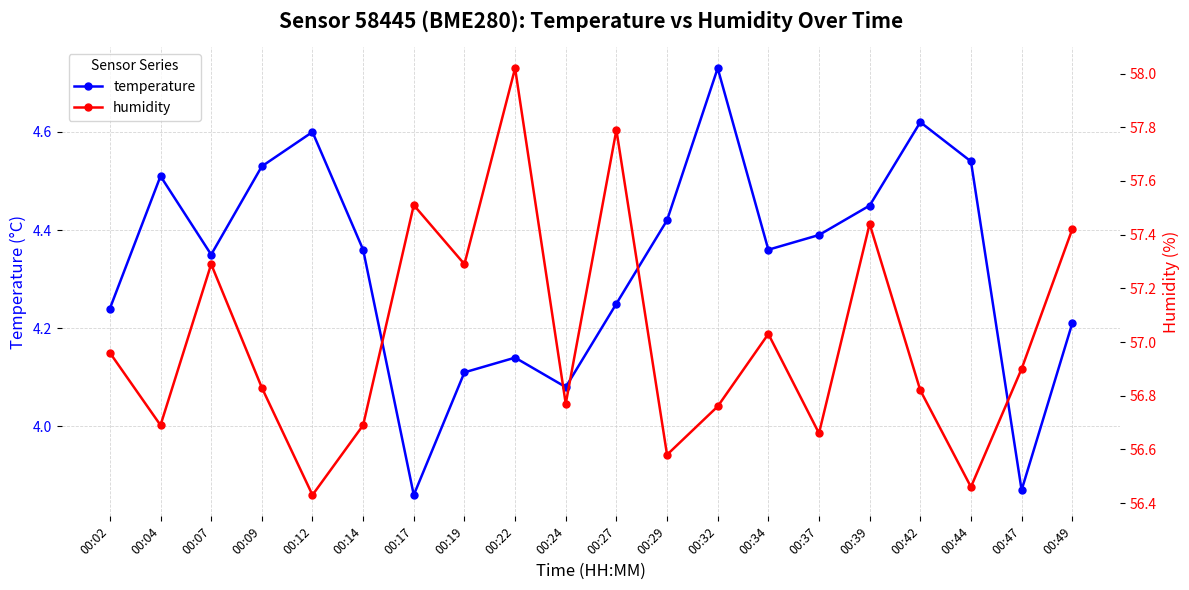

How many series are shown in this chart?

2